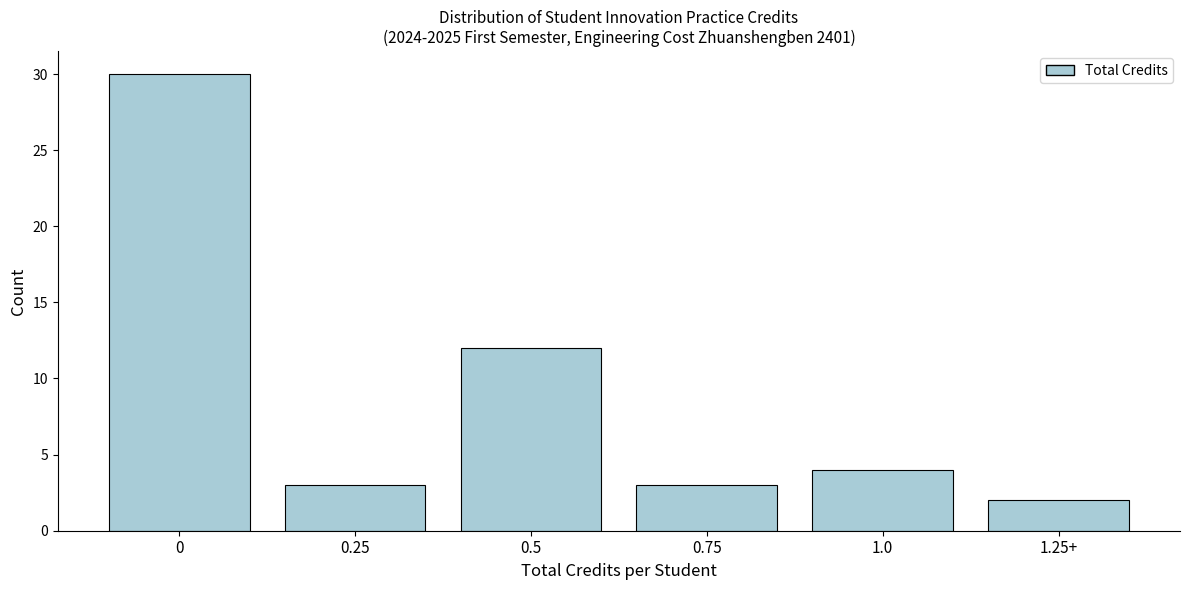

Reading right to left, transcribe all the data shown in this chart.

2	4	3	12	3	30